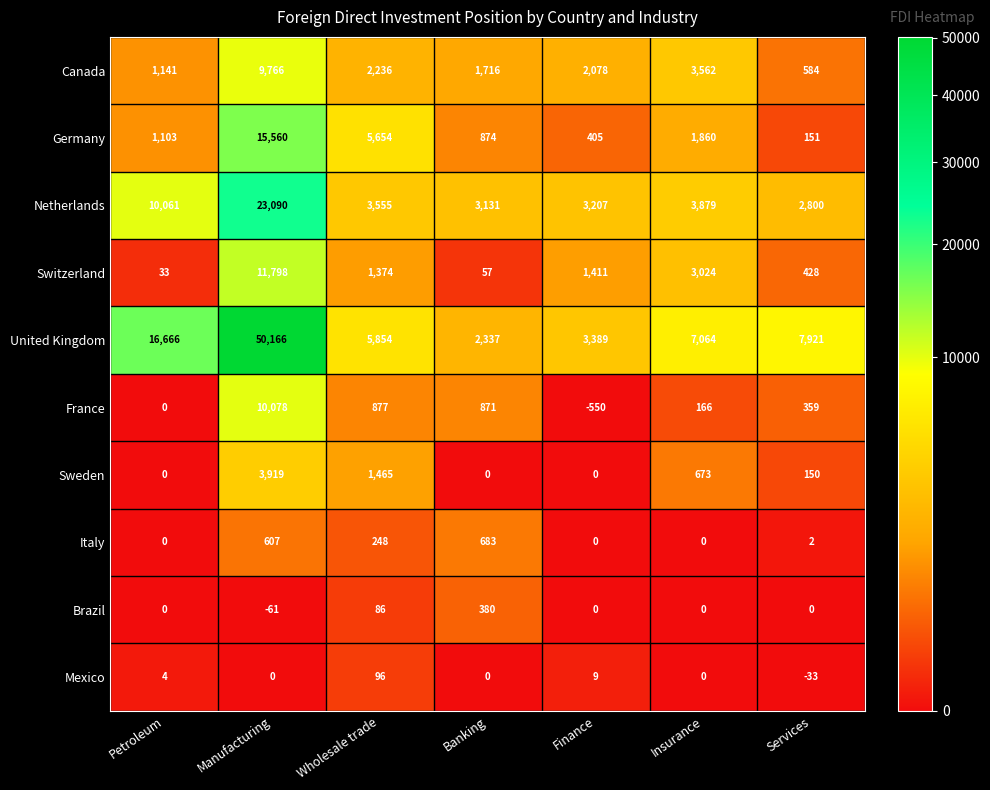

Which series changed the most between Banking and Services?

United Kingdom